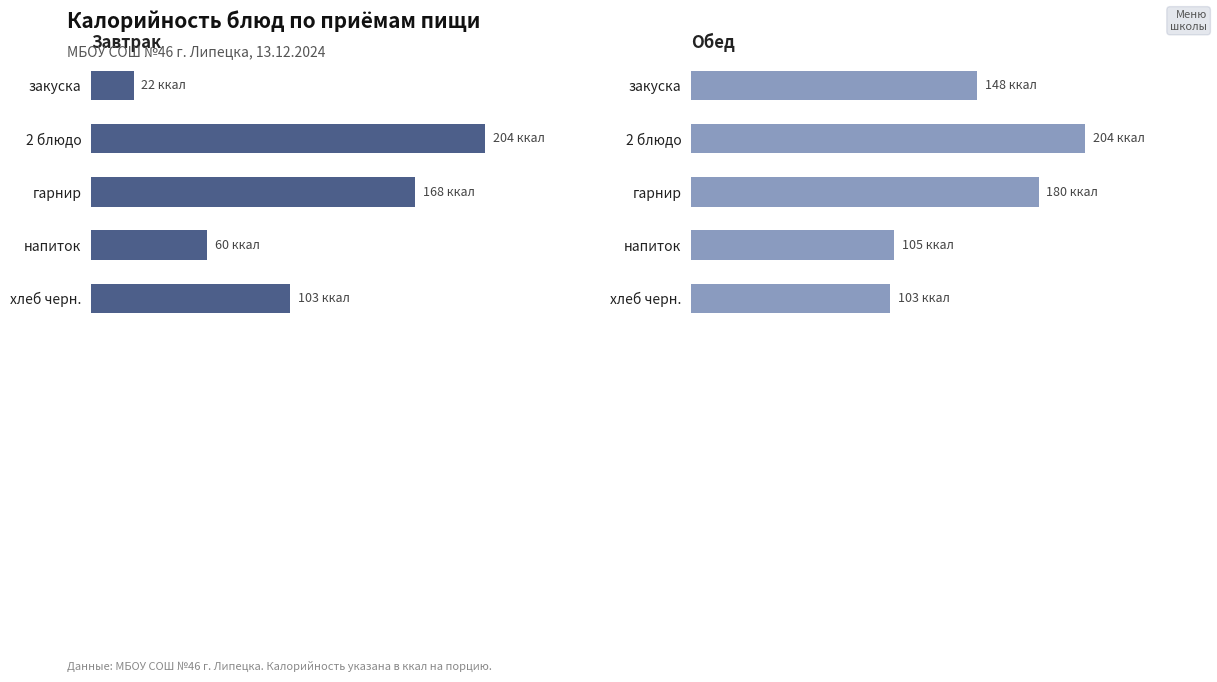

Rank the series by their maximum value, from highest to lowest.

Завтрак, Обед